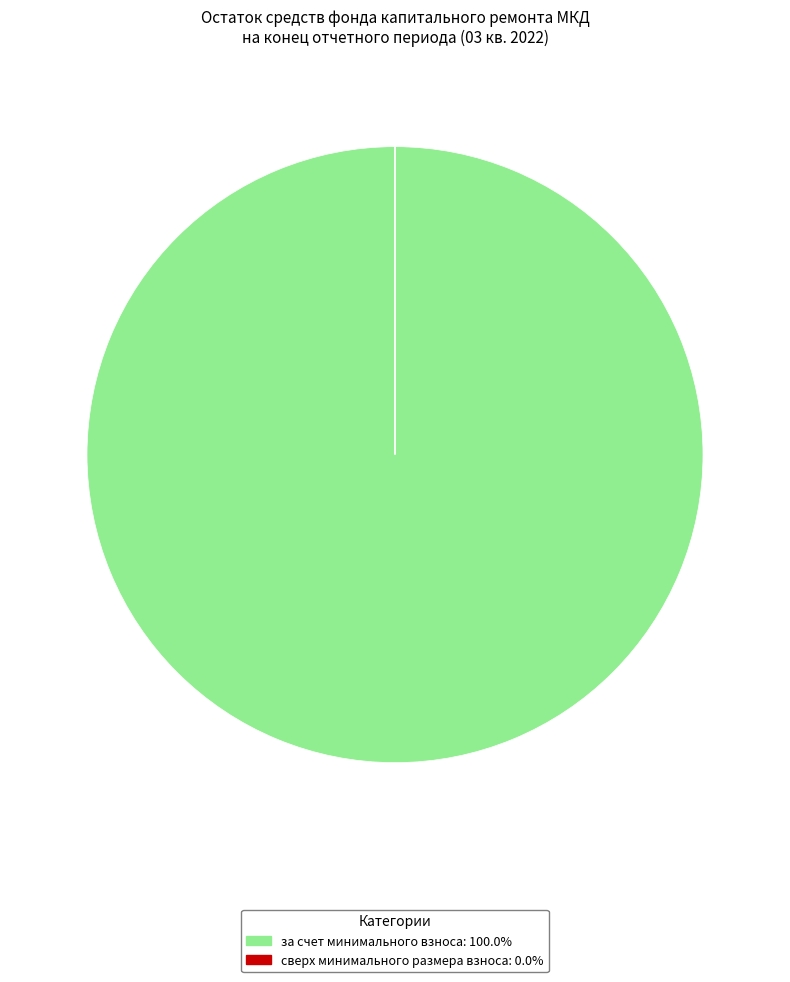

Which slice represents more than half of the pie?

за счет минимального взноса